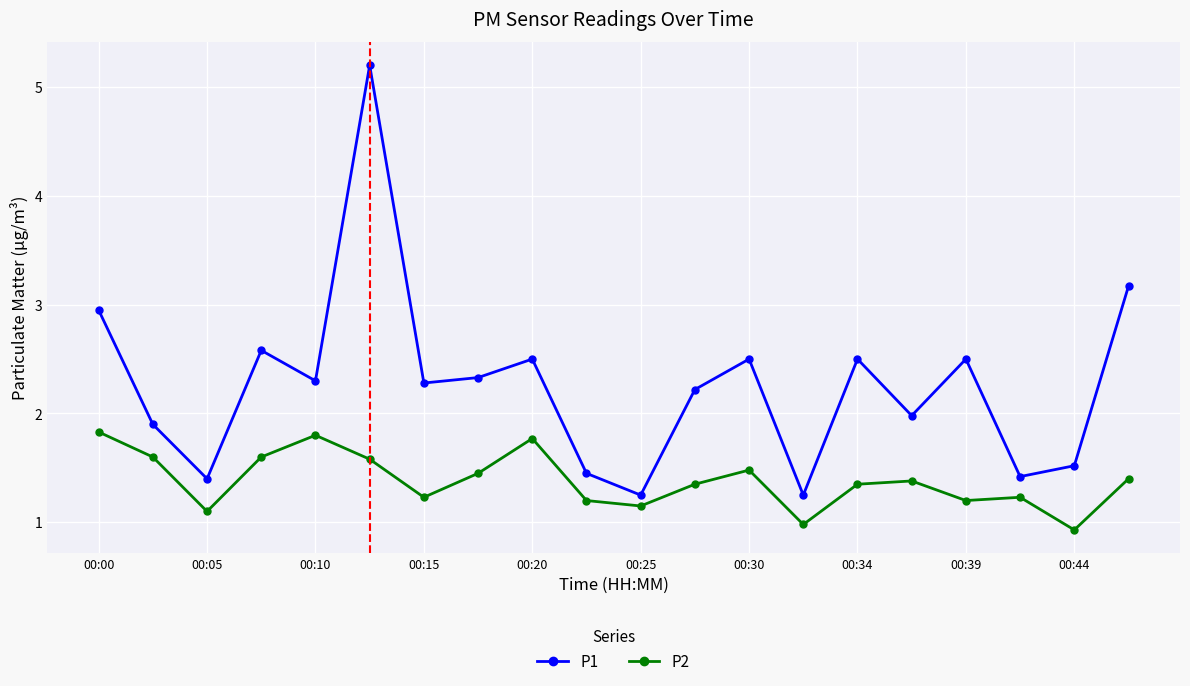

Which series has the largest total across all categories?

P1